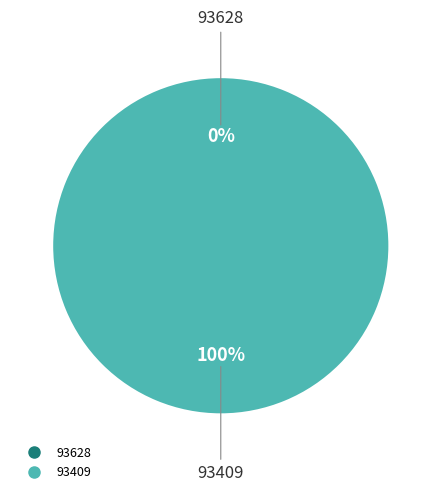

What is the largest slice in the pie chart?

93409